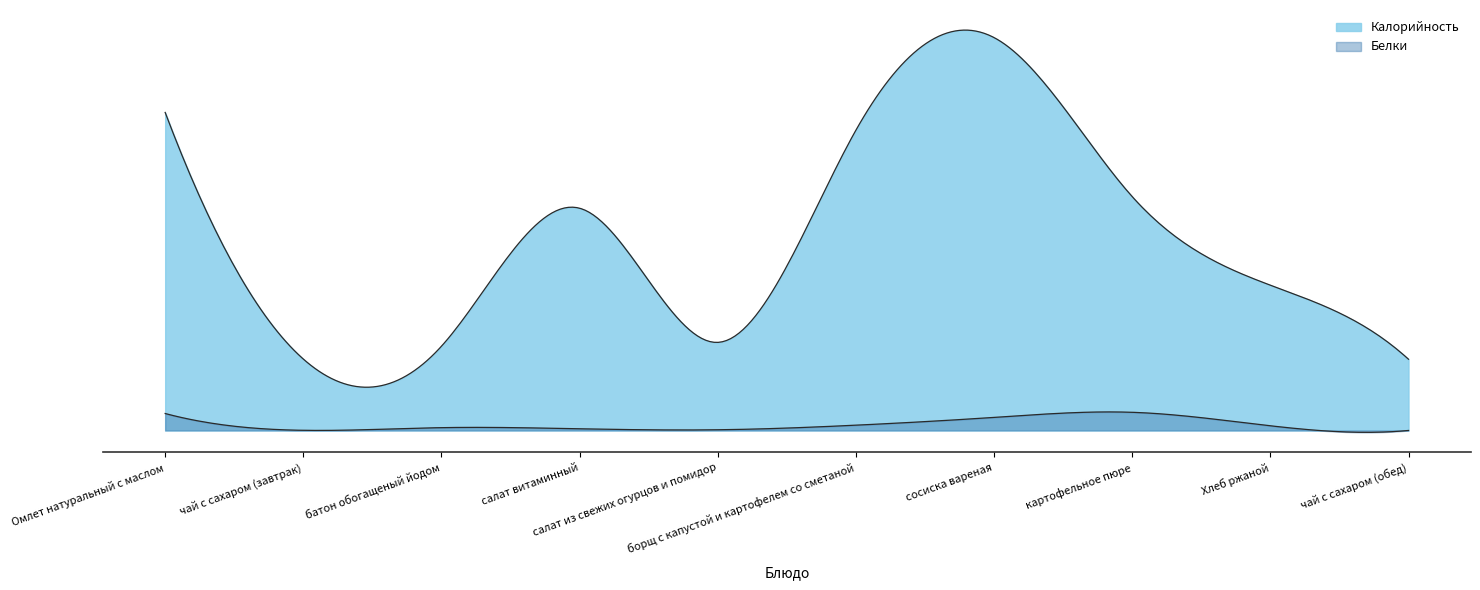

At how many categories does at least one series exceed 42?

10